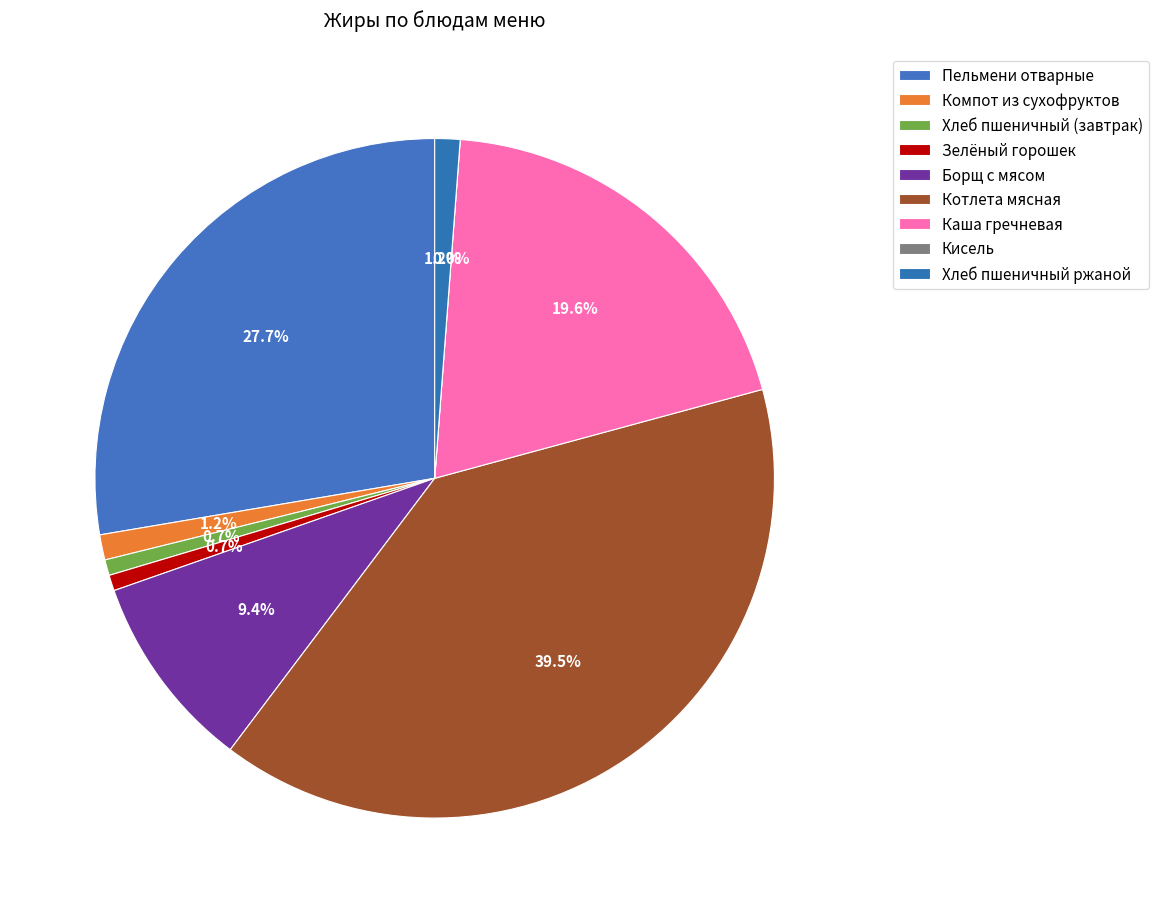

Is it true that Компот из сухофруктов is 1% of the pie?

True